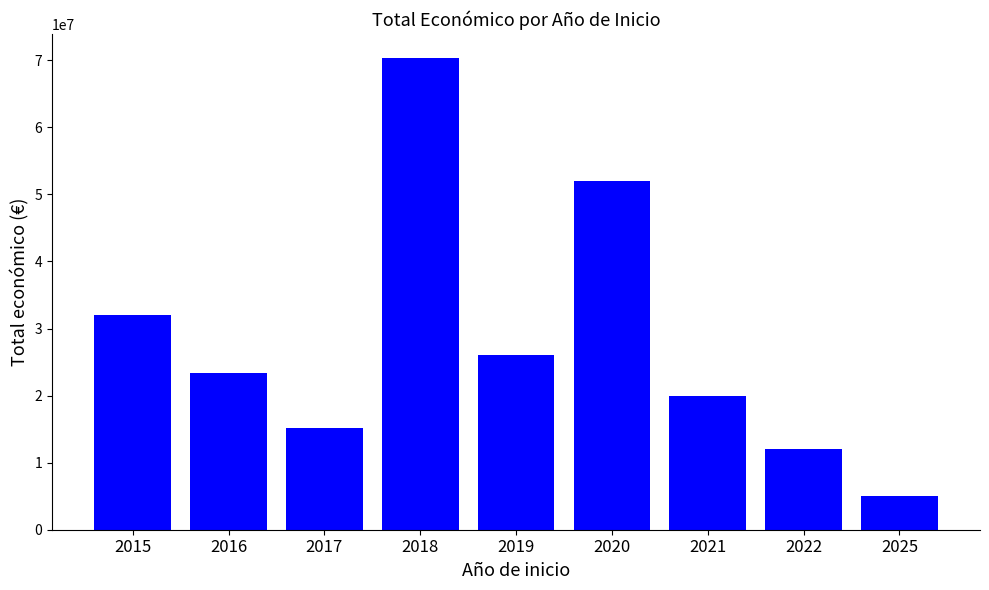

What is the difference between the maximum and minimum values?

65407262